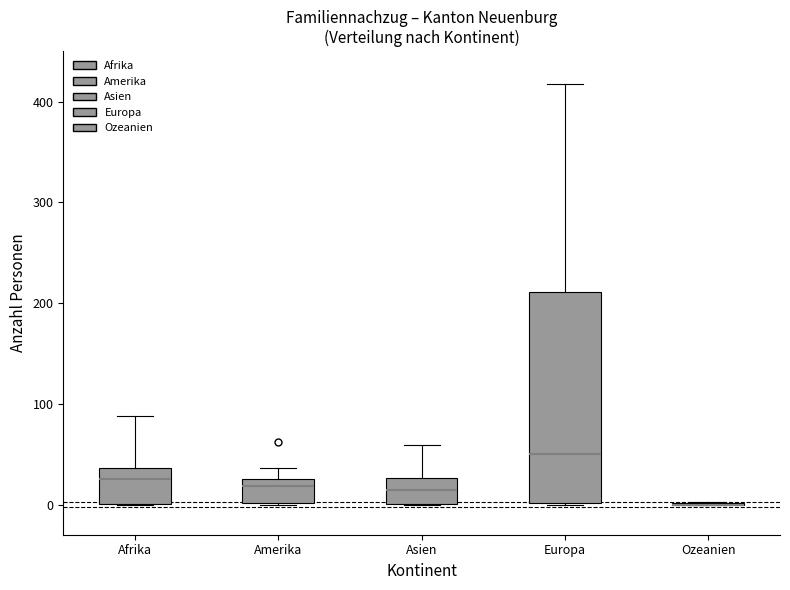

Which box is the tallest, from its lower edge to its upper edge?

Europa